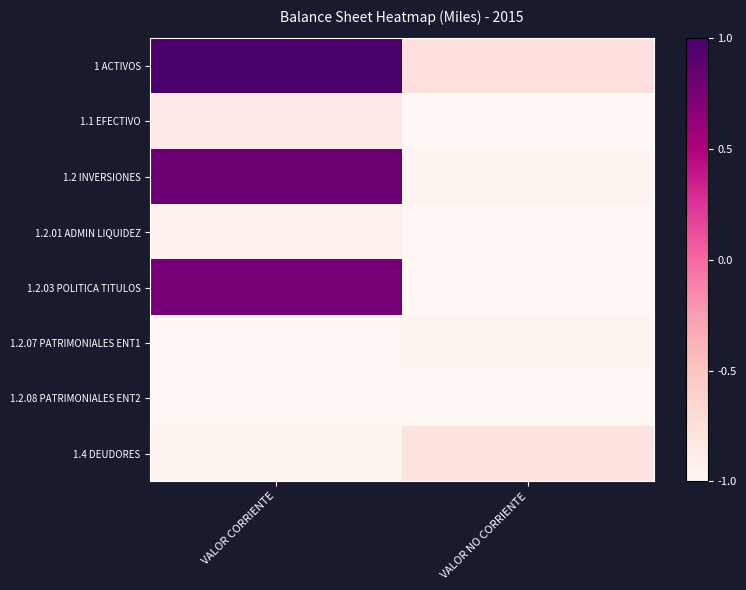

Which has a higher value, VALOR NO CORRIENTE or VALOR CORRIENTE?

VALOR CORRIENTE